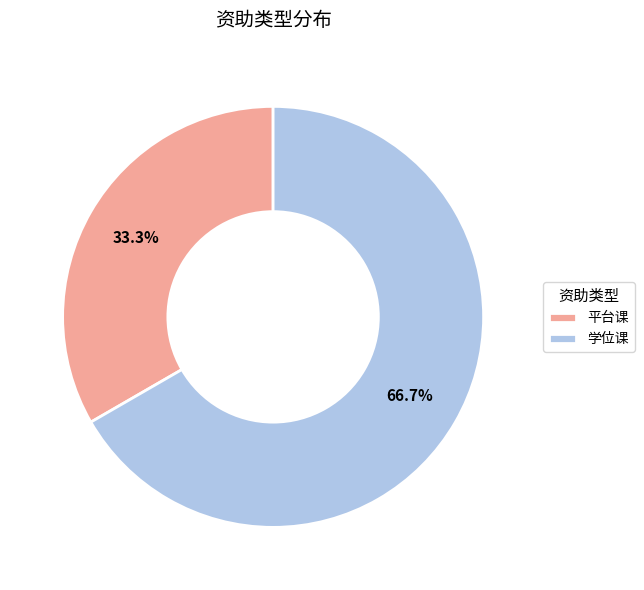

What is the ratio of the value at 学位课 to the value at 平台课?

2.0